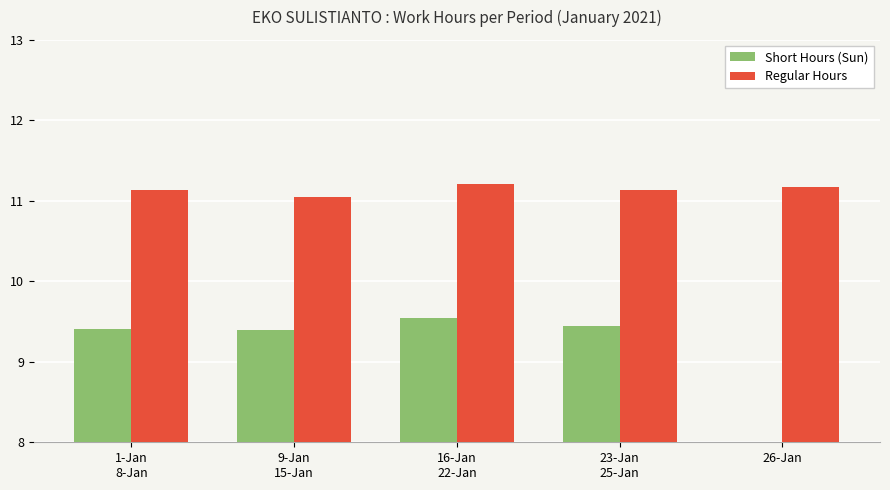

Between 16-Jan
22-Jan and 23-Jan
25-Jan, which series saw the biggest shift?

Short Hours (Sun)